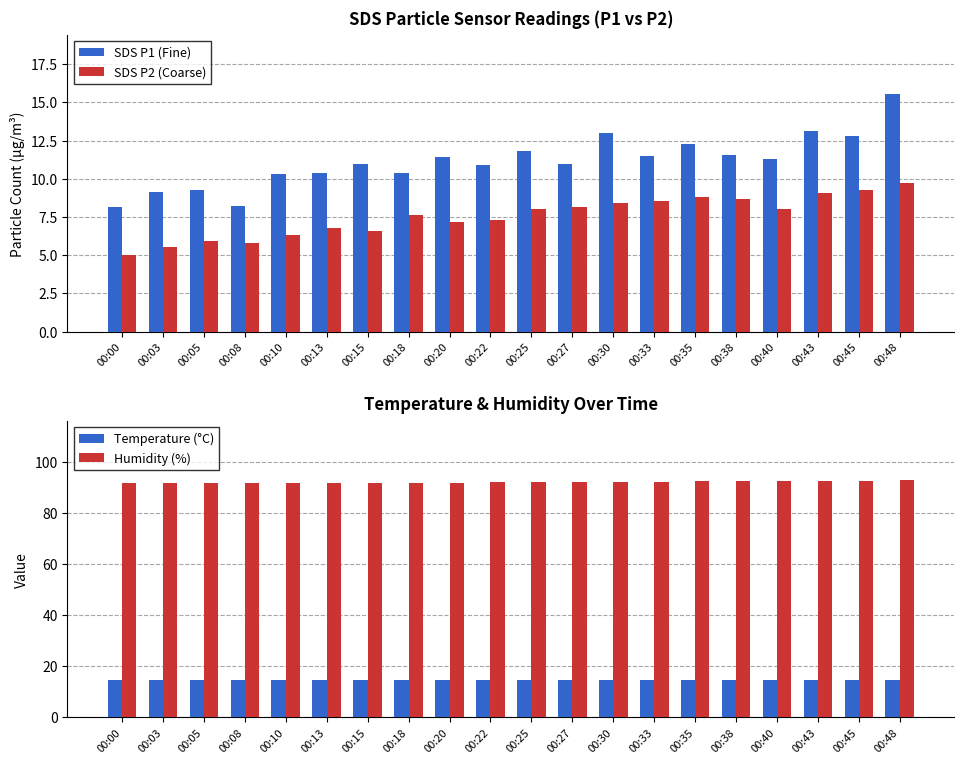

What is the value of the Temperature (°C) bar at the 14th from the left?

14.6